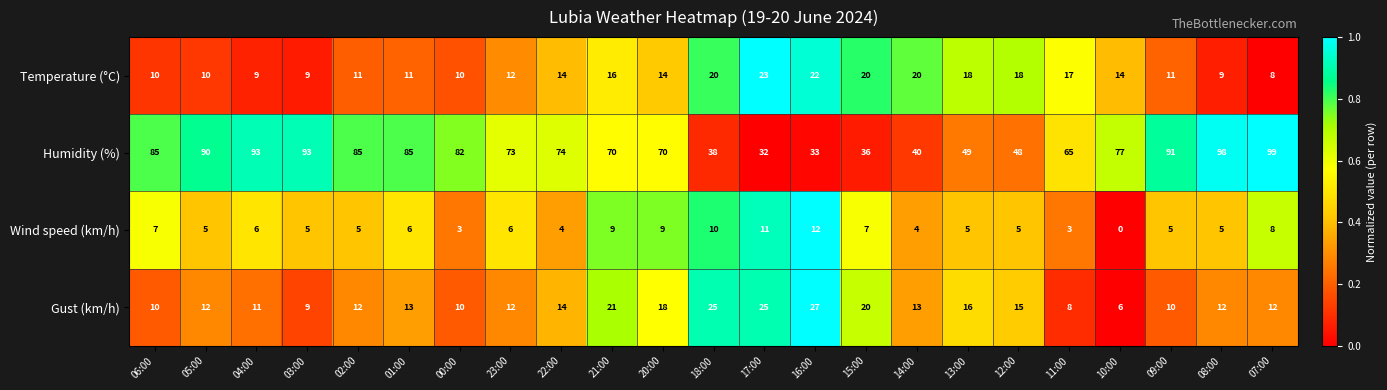

How many distinct data groups are displayed?

4